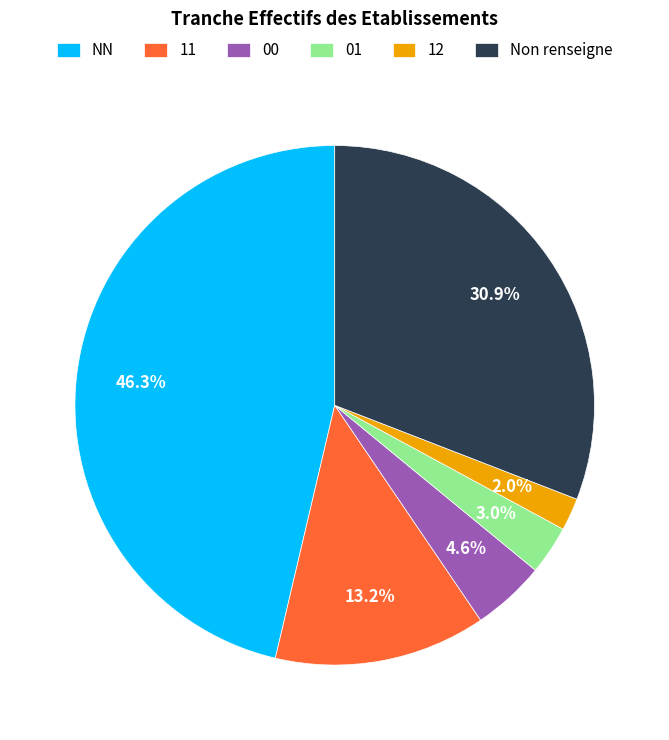

Combined, what portion of the pie is 12 and 00?

6.6%